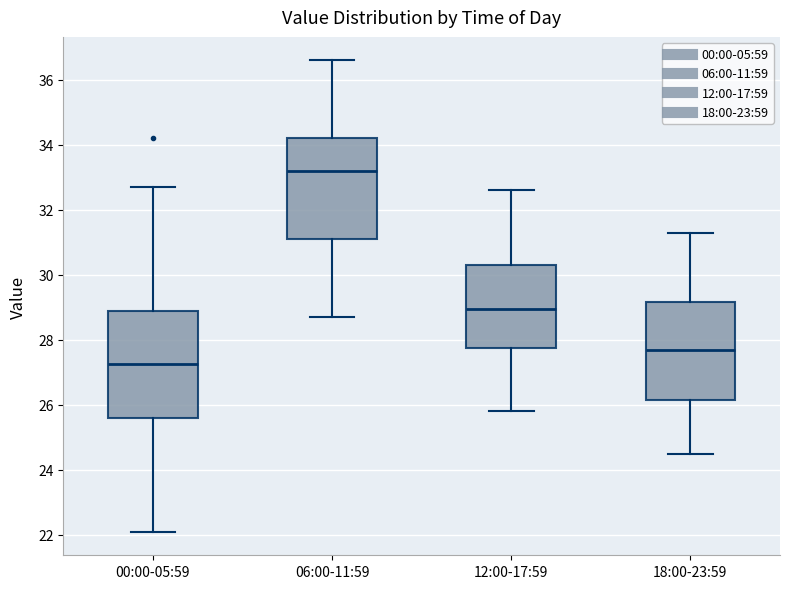

Which box's median line is the highest?

06:00-11:59